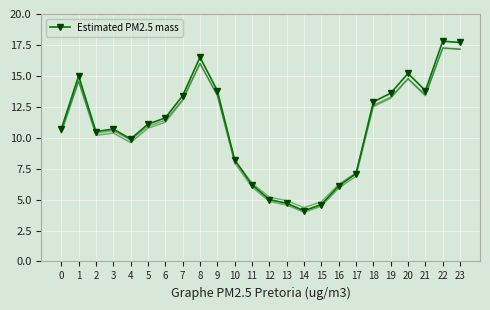

What is the change in value from 8 to 23?

+1.2